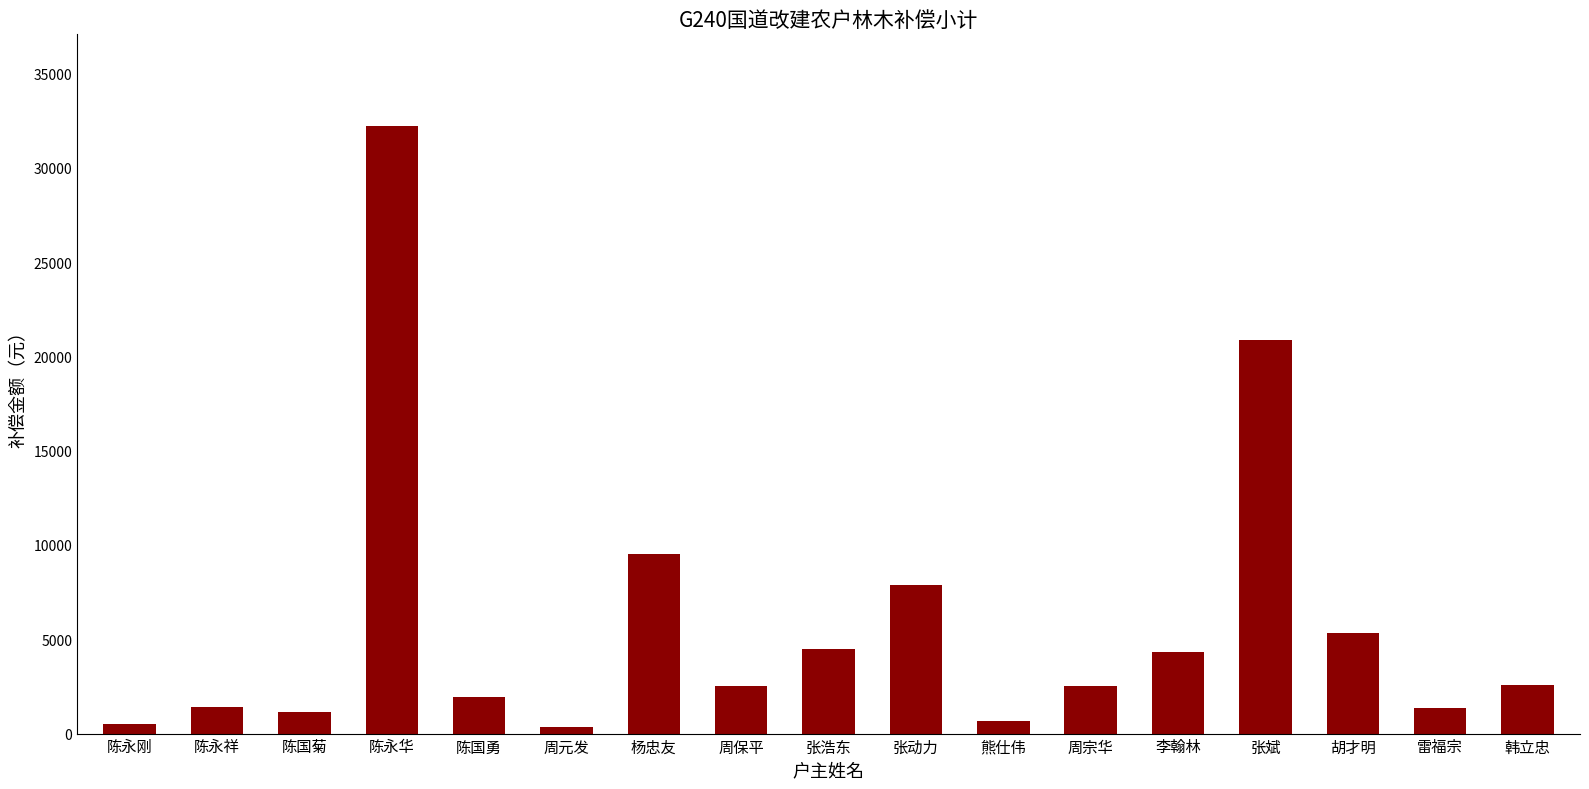

Where is the data nearest to the value 16307?

张斌